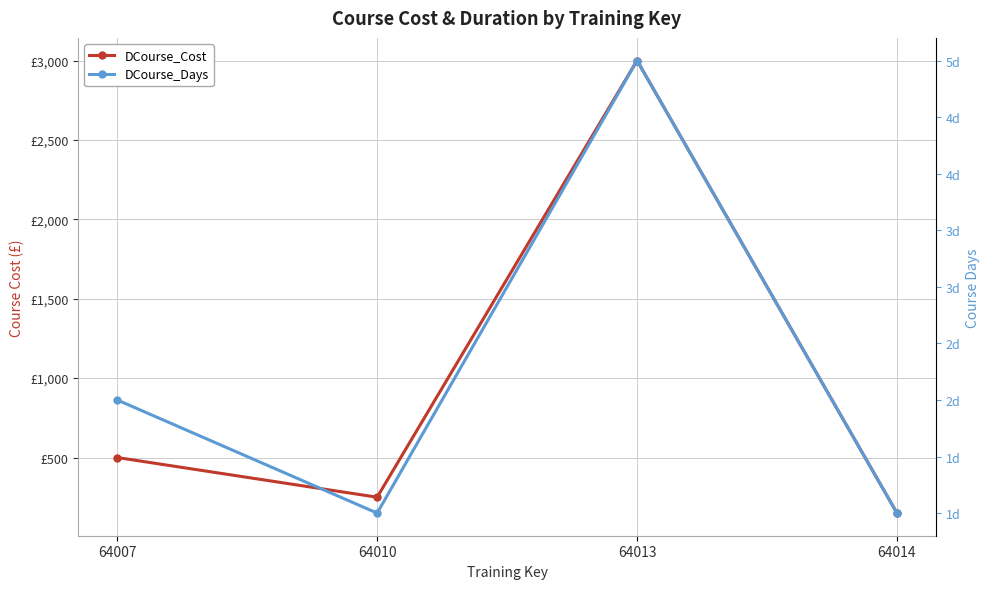

Which category has the highest value in the DCourse_Days series?

64013